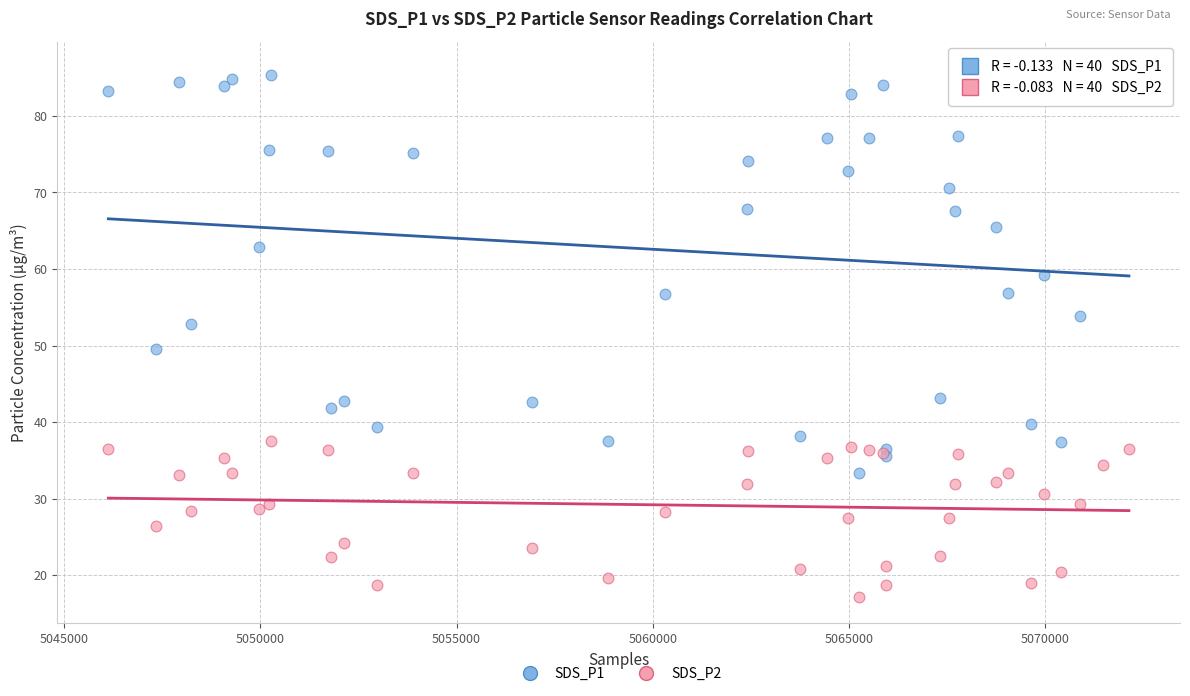

Which series reaches the minimum Y coordinate?

SDS_P2